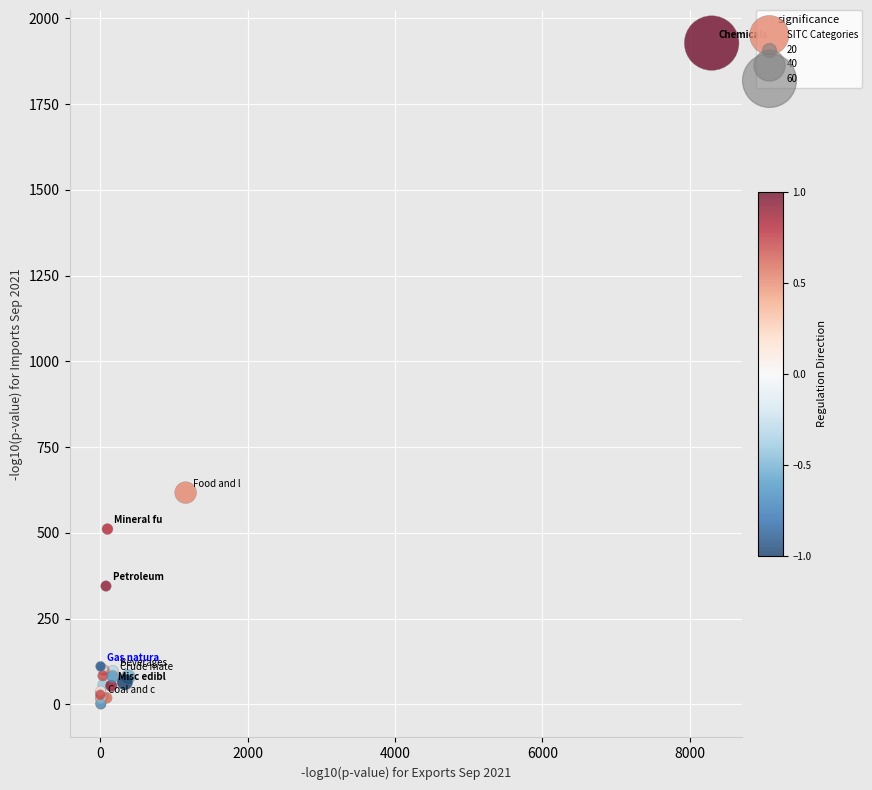

What Y value in the scatter plot is closest to 964?

617.5